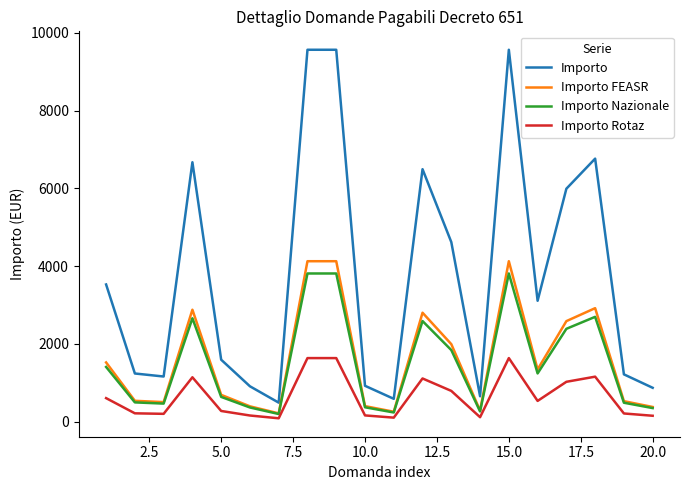

Count the number of data series in this chart.

4